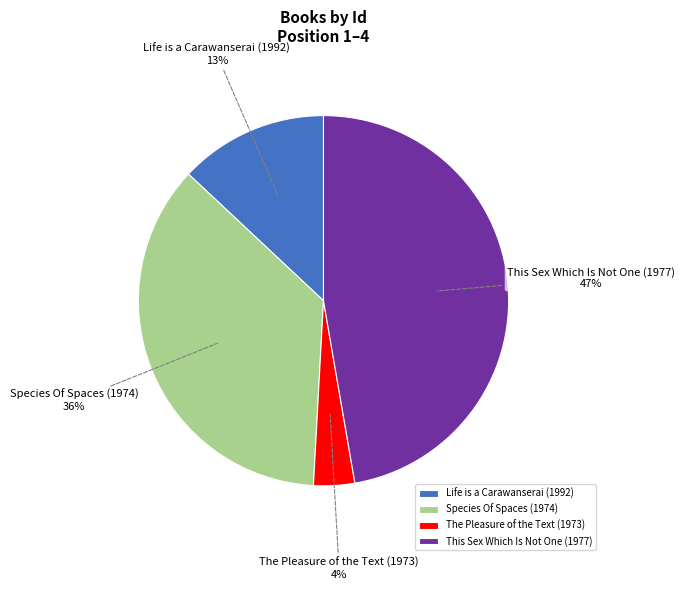

Between Species Of Spaces (1974) and Life is a Carawanserai (1992), which is larger?

Species Of Spaces (1974)